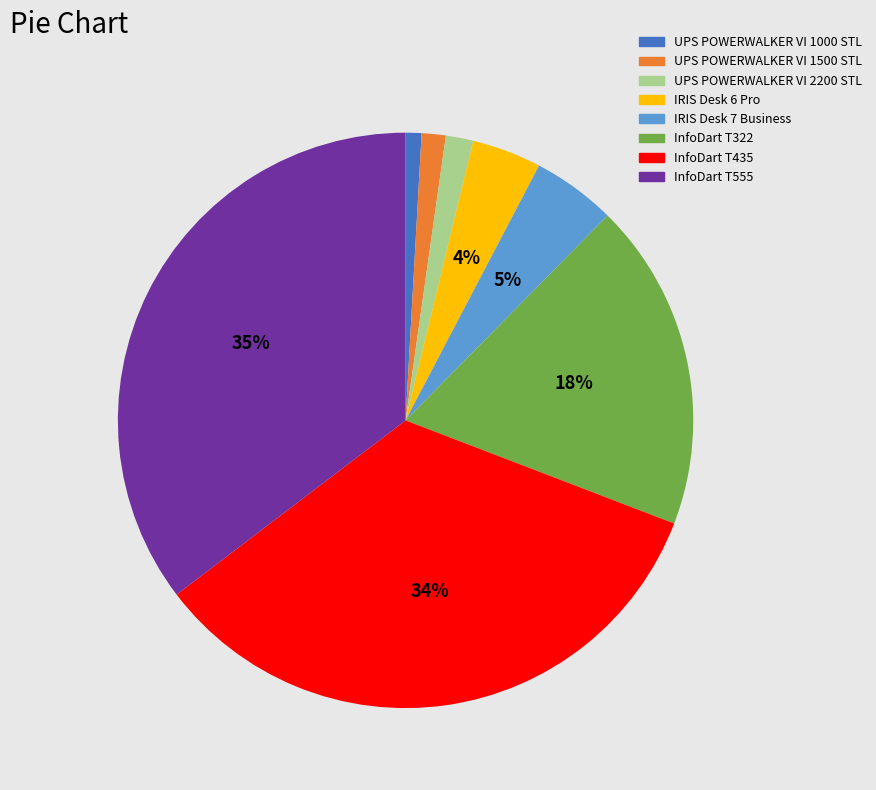

Do InfoDart T555 and IRIS Desk 6 Pro together represent more than half of the pie?

No